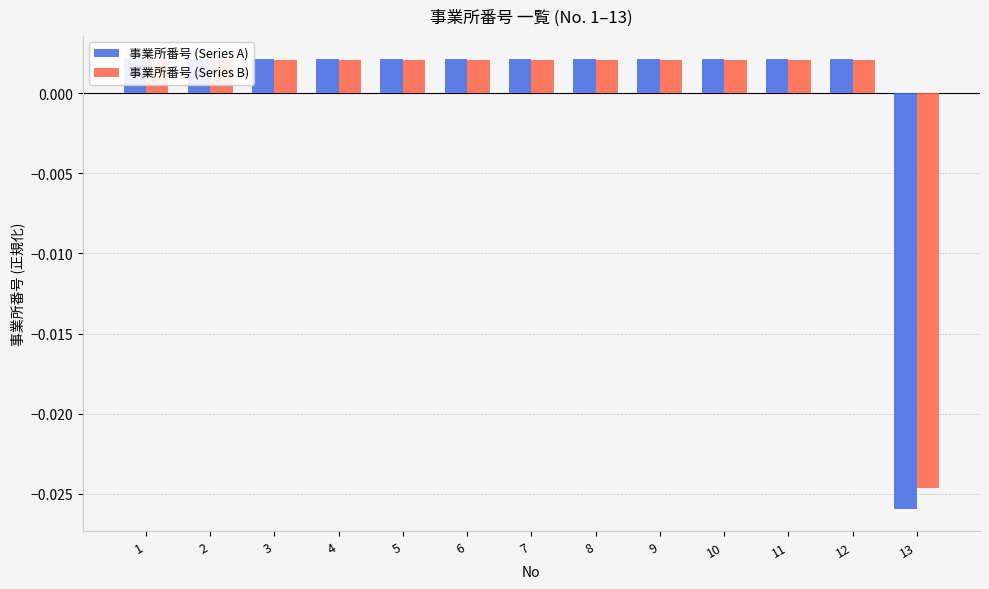

Which category has the lowest value across all series?

13